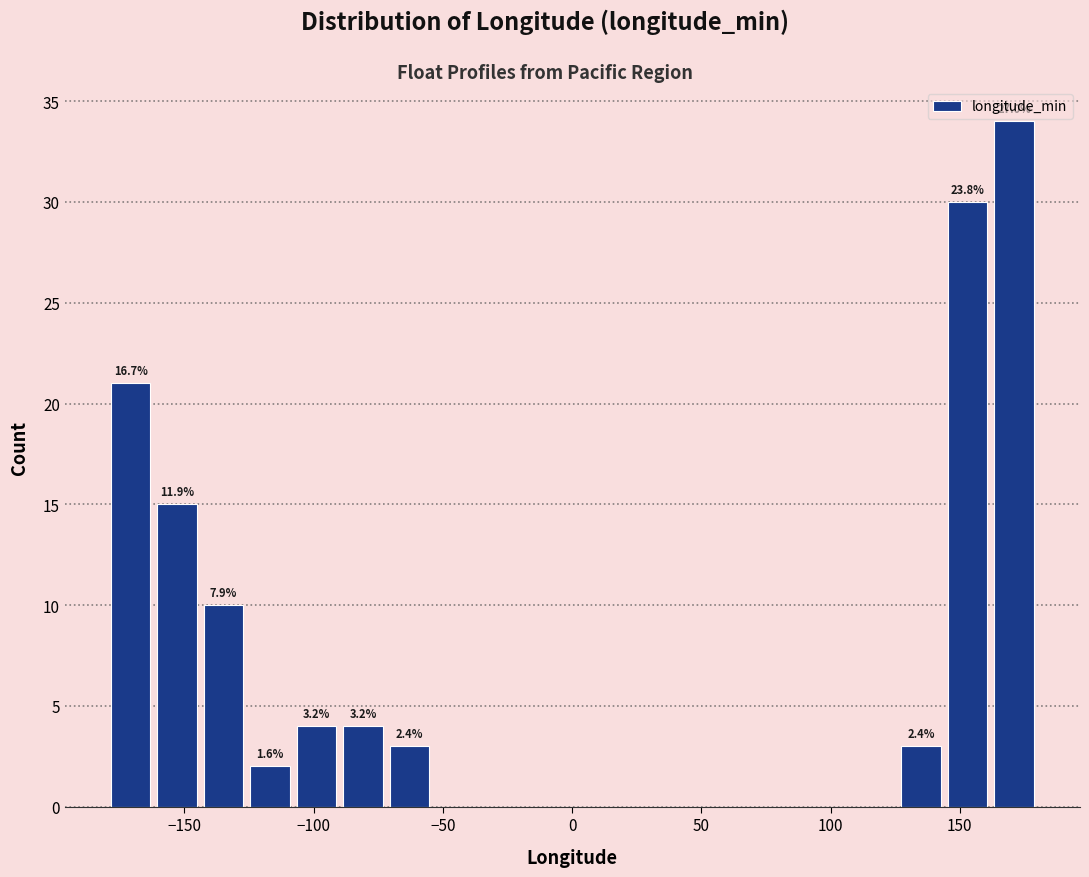

Read against the x-axis, roughly where is the centre of the tallest bar?

170